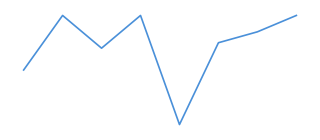

Does the chart display data point markers on the line(s)?

No